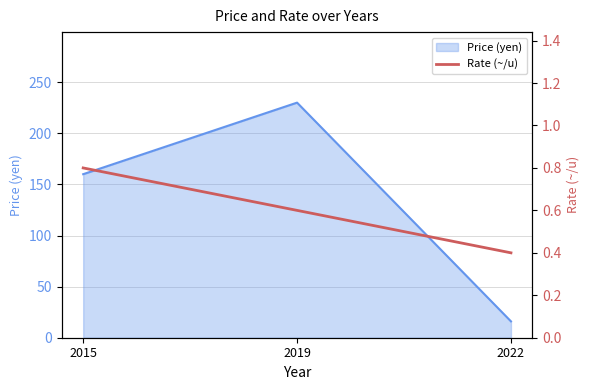

Where is Price (yen) nearest to the value 123?

2015